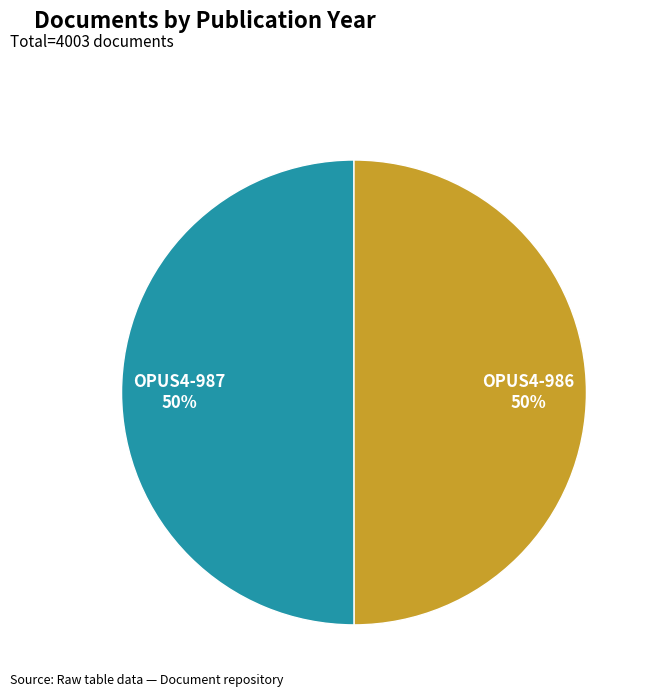

To the nearest percent, what portion does OPUS4-986 represent?

50%